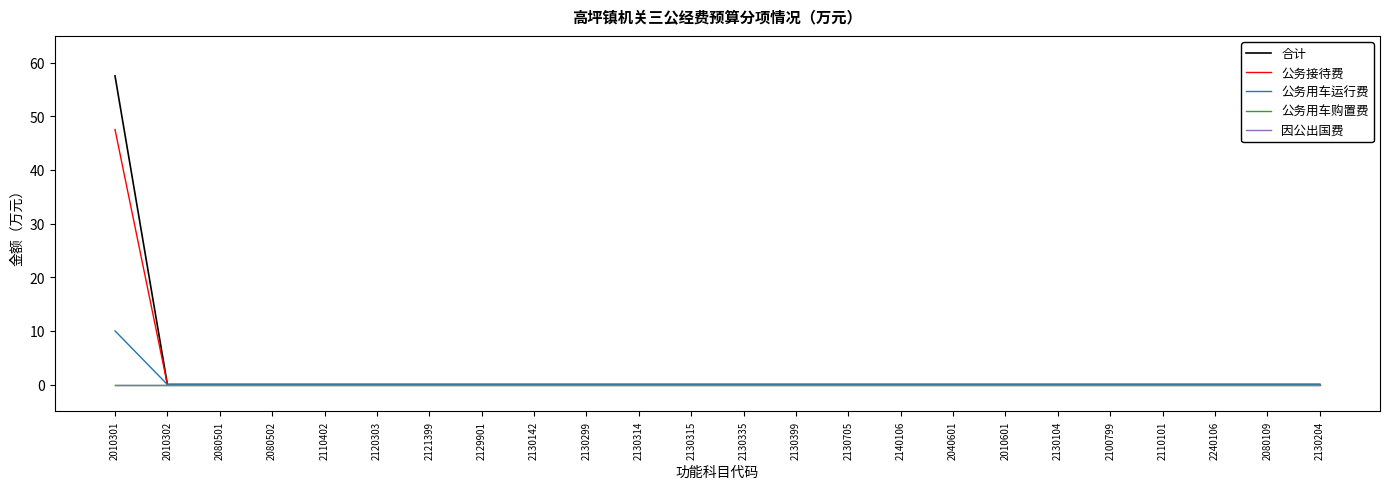

At how many categories does at least one series exceed 23?

1